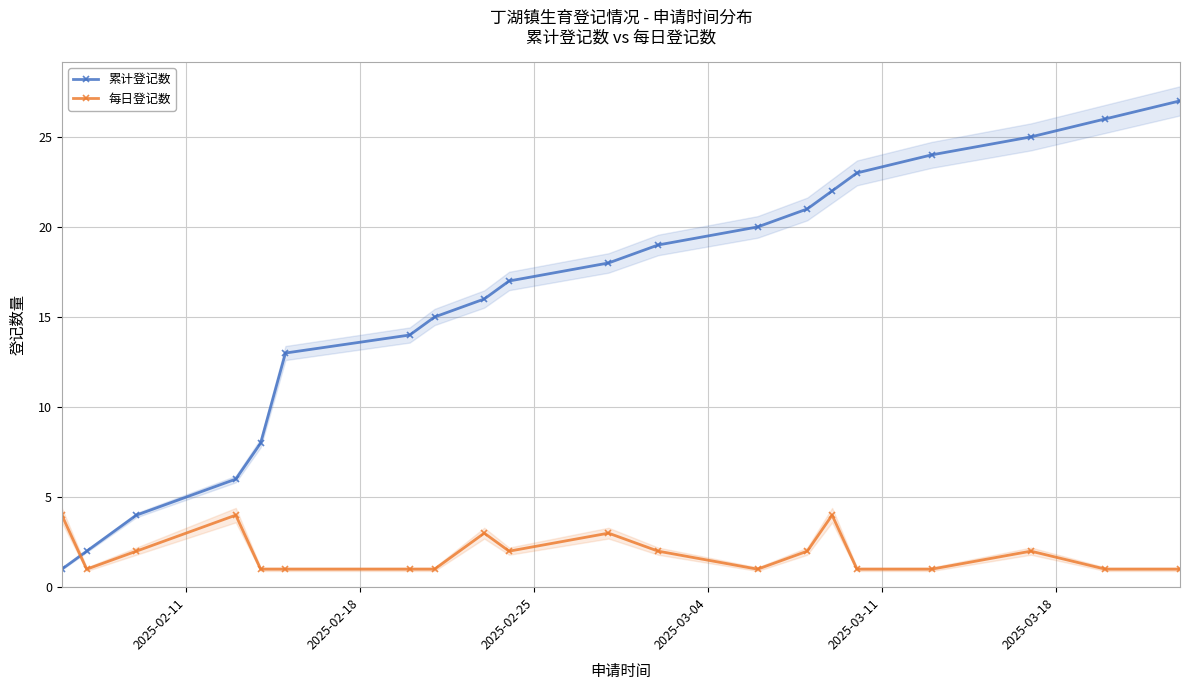

What is the value of the 每日登记数 point at the 9th from the left?

3